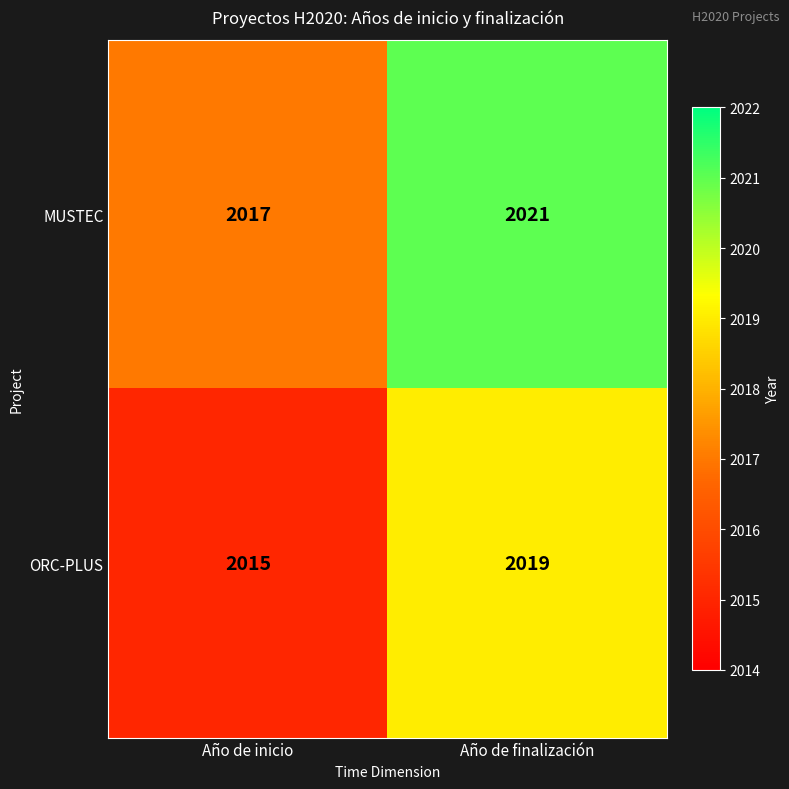

Is it true that ORC-PLUS equals 3624 at Año de finalización?

False